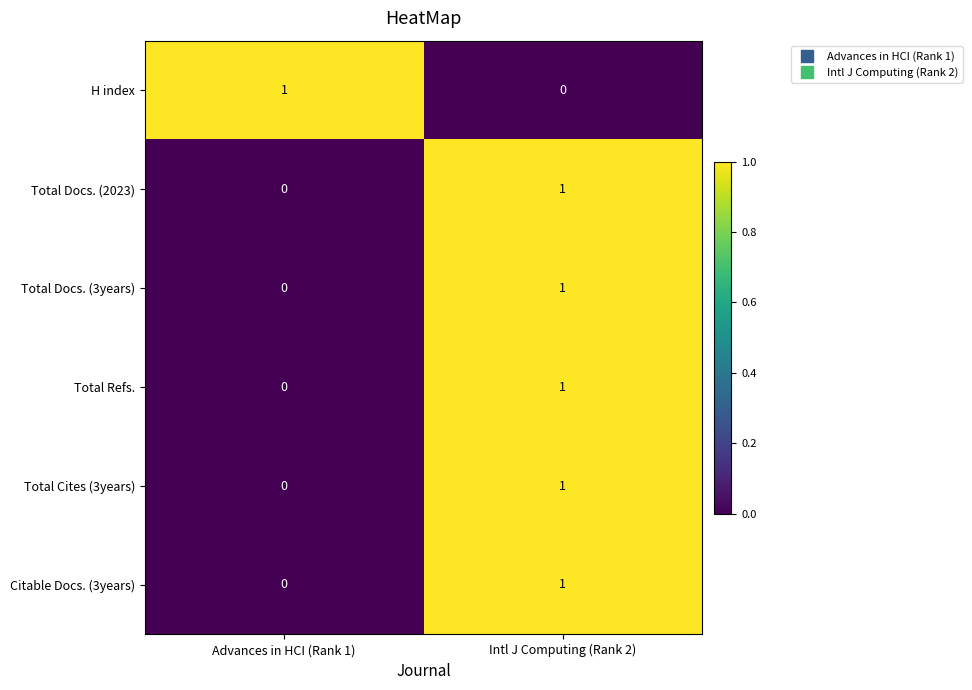

How many data points in Citable Docs. (3years) are less than 1?

1